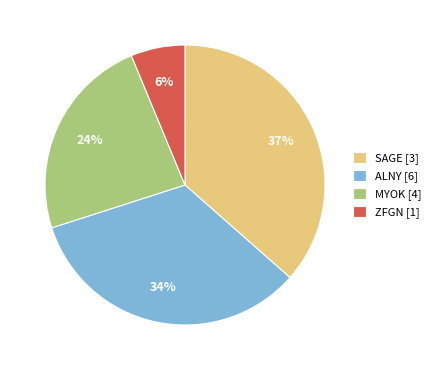

To the nearest percent, what portion does ALNY [6] represent?

34%